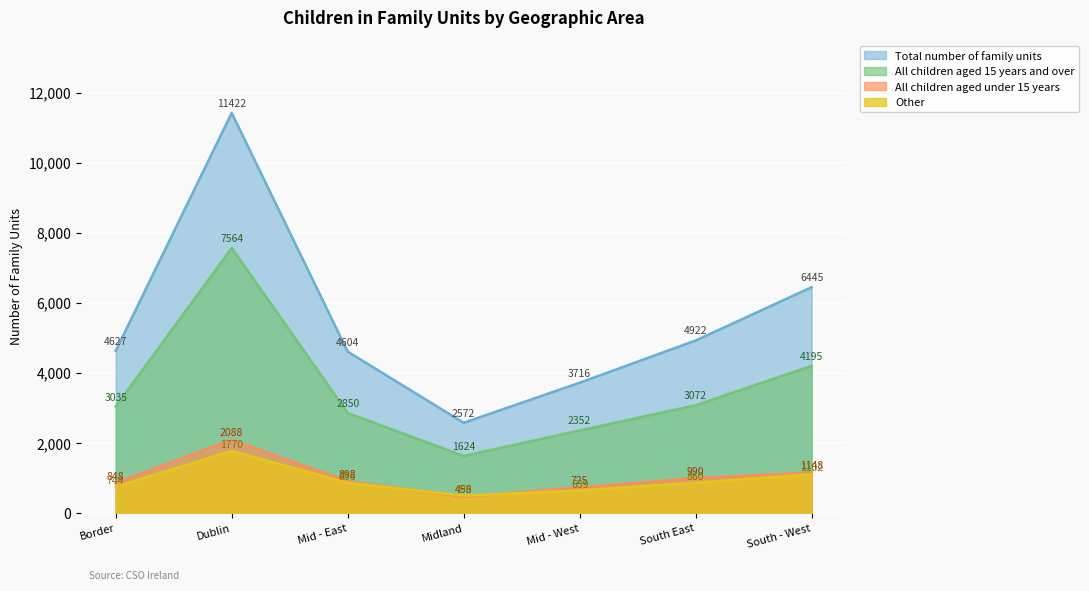

List the labels in order of All children aged under 15 years value, largest first.

Dublin, South - West, South East, Mid - East, Border, Mid - West, Midland